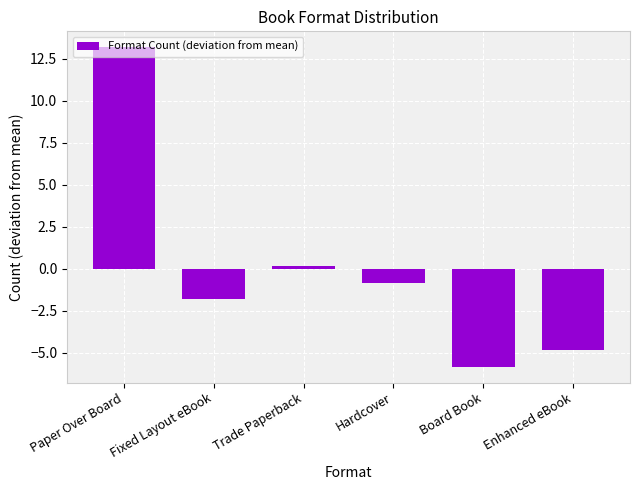

What is the label of the 4th bar from the right?

Trade Paperback